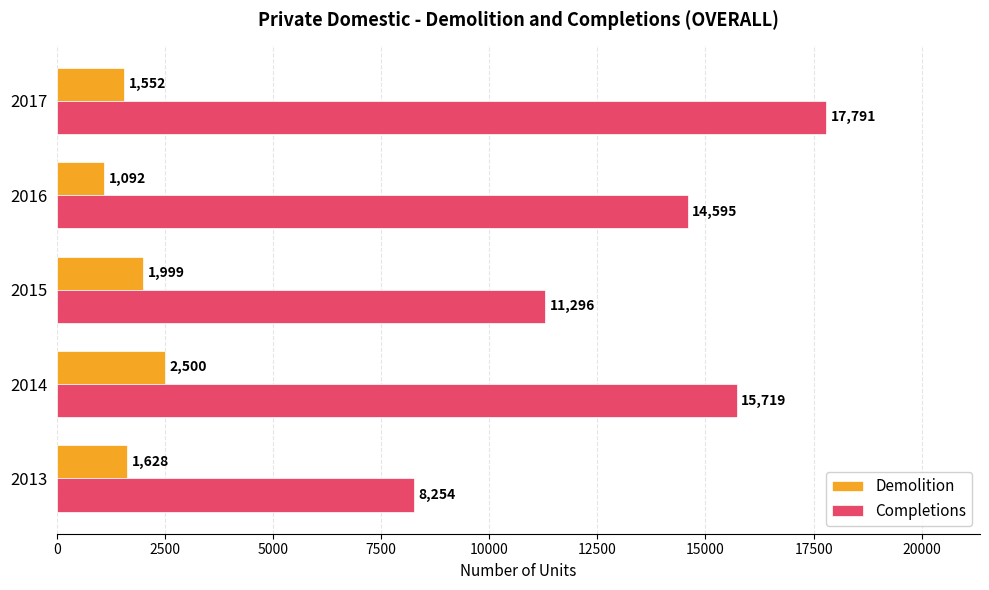

What is the average value of the Demolition series?

1754